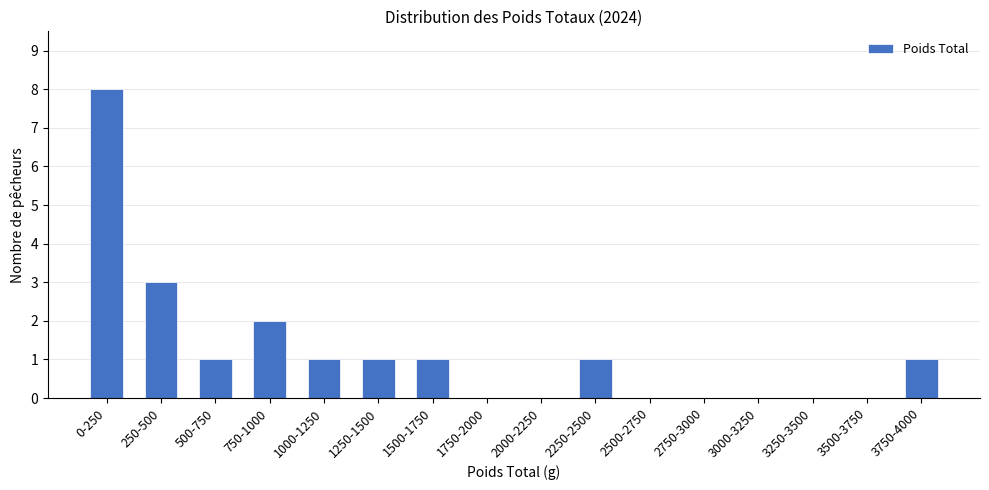

Reading left to right, extract all data points from this chart.

0-250=8	250-500=3	500-750=1	750-1000=2	1000-1250=1	1250-1500=1	1500-1750=1	1750-2000=0	2000-2250=0	2250-2500=1	2500-2750=0	2750-3000=0	3000-3250=0	3250-3500=0	3500-3750=0	3750-4000=1